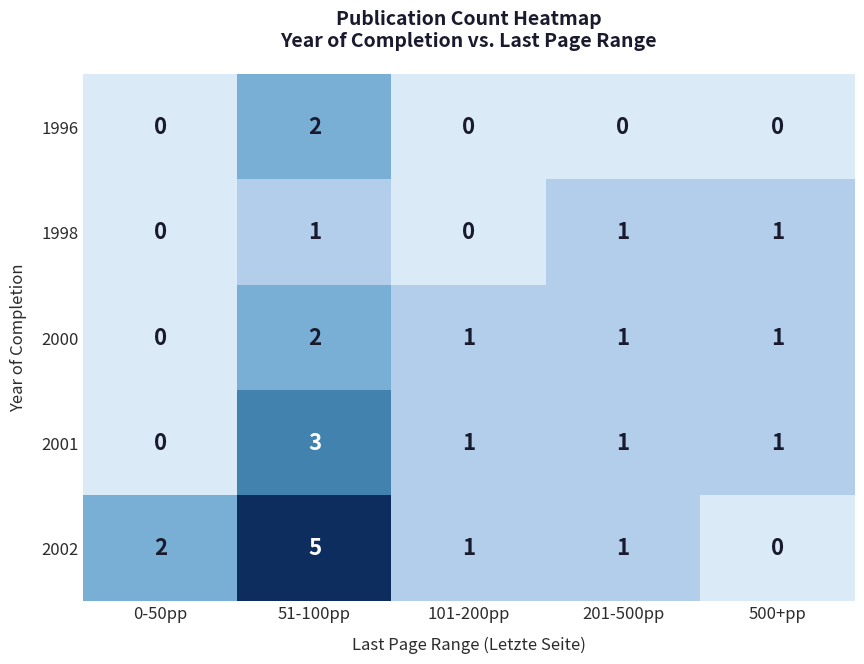

Reading left to right, extract all data points from this chart.

1996: 0	2	0	0	0
1998: 0	1	0	1	1
2000: 0	2	1	1	1
2001: 0	3	1	1	1
2002: 2	5	1	1	0